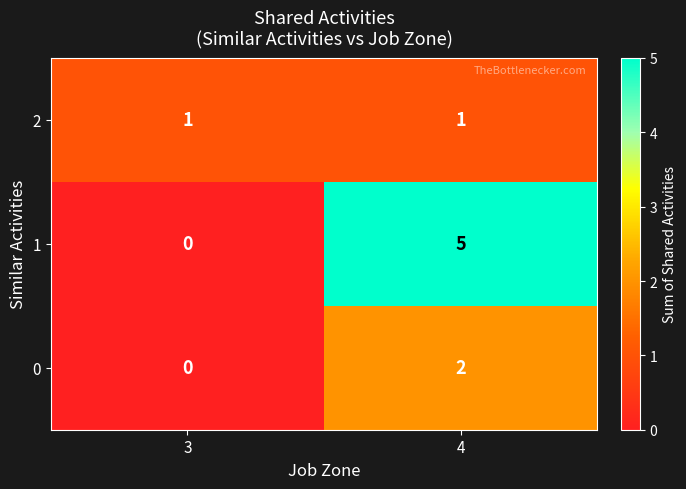

What is the sum of all 1 values?

5